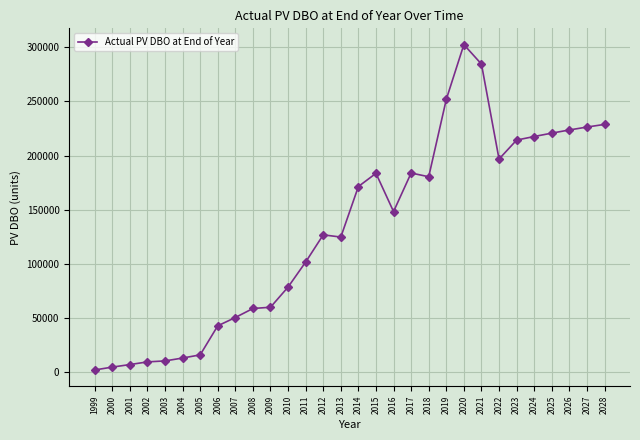

What is the value of the 24th point from the left?

196721.0